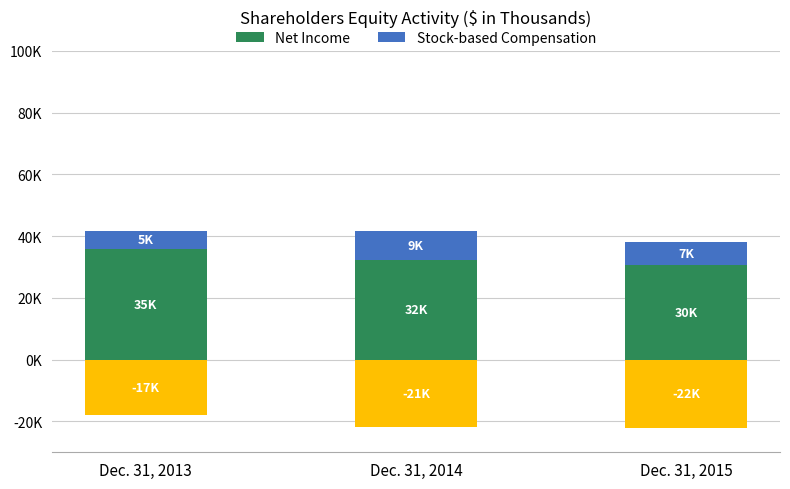

Which series has the largest range (max minus min)?

Net Income